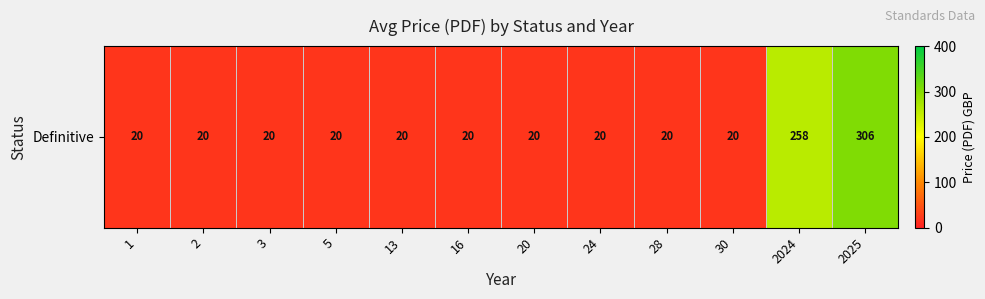

What is the sum of all values?

764